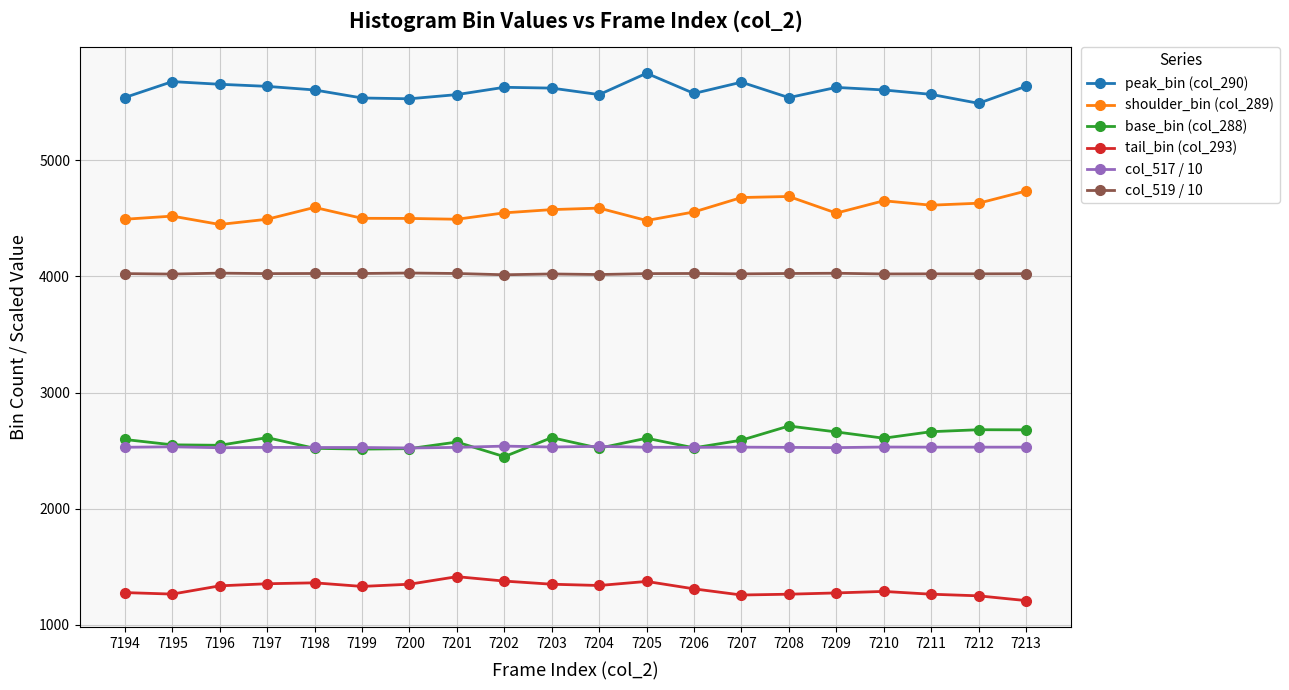

At which label does shoulder_bin (col_289) reach its peak?

7213